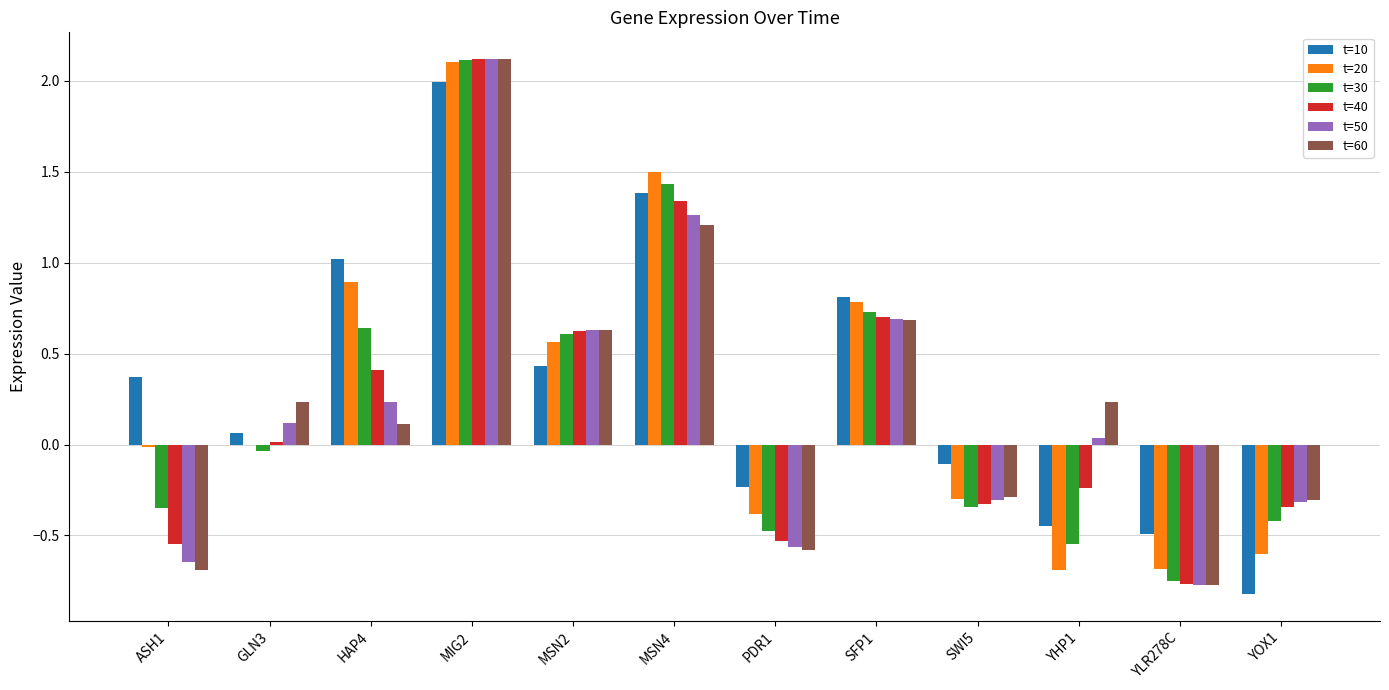

Where is t=10 nearest to the value 0?

GLN3